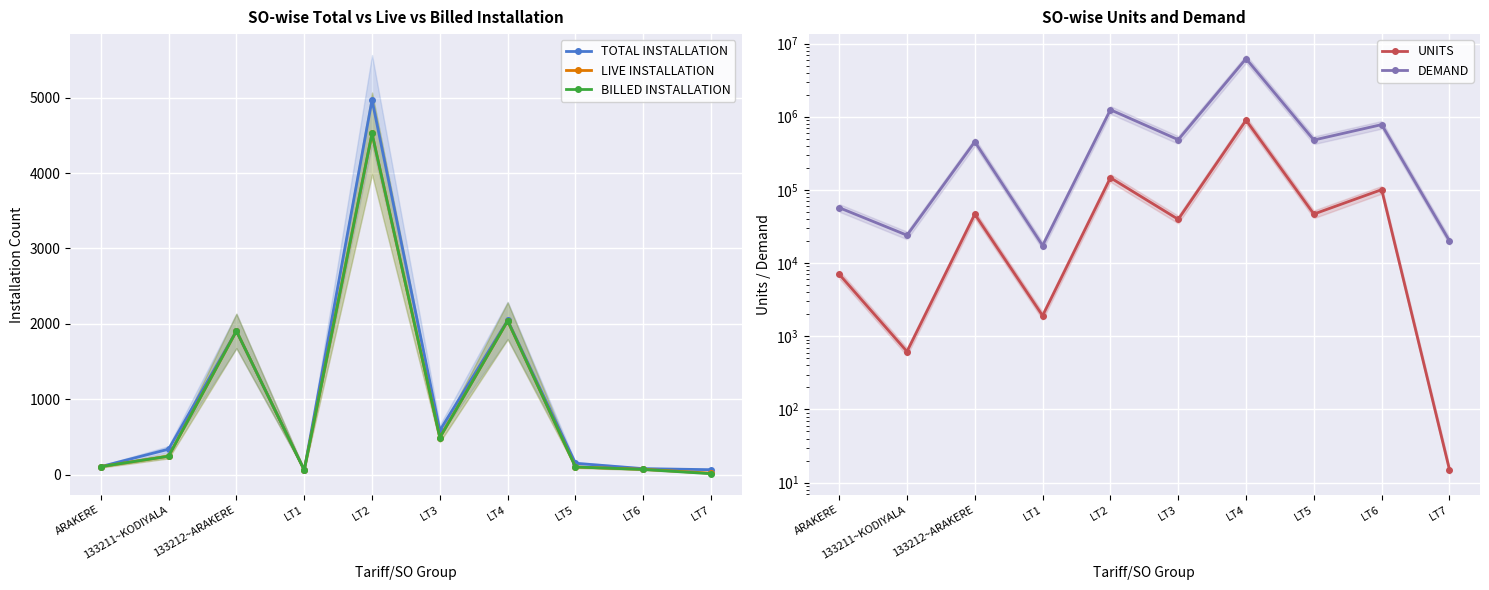

Reading left to right, list all the values displayed in this chart.

TOTAL INSTALLATION: 107.0	338.0	1906.0	62.0	4969.0	586.0	2048.0	151.0	80.0	66.0
LIVE INSTALLATION: 107.0	245.0	1906.0	61.0	4525.0	491.0	2040.0	102.0	71.0	20.0
BILLED INSTALLATION: 107.0	245.0	1906.0	61.0	4525.0	491.0	2040.0	102.0	69.0	13.0
UNITS: 7039.0	619.0	46568.0	1911.0	146651.0	39610.0	897600.0	46780.0	100909.0	15.0
DEMAND: 57194.0	24034.1	455348.2	17378.0	1245533.4	485416.1	6220368.0	480527.8	780502.8	20065.0